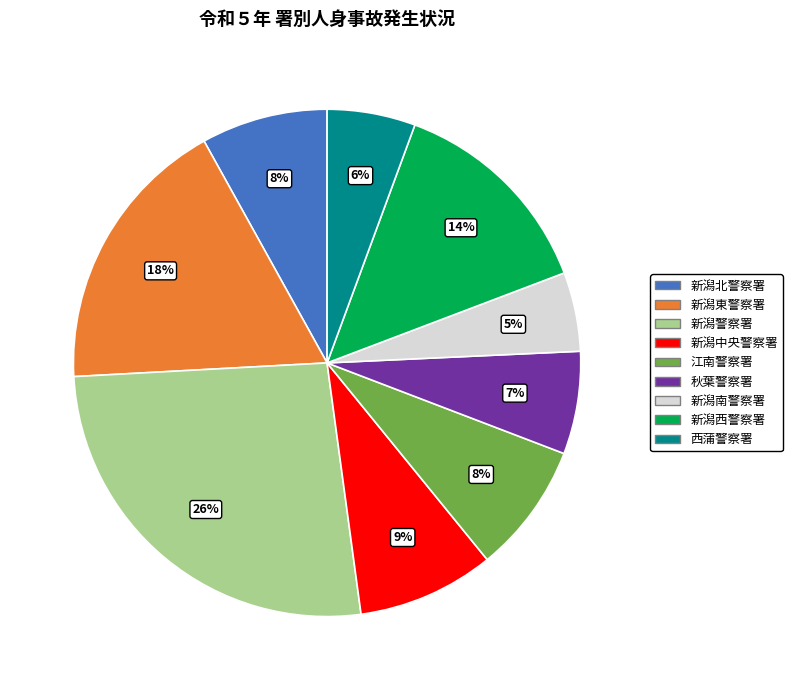

Is it true that 新潟中央警察署 is 9% of the pie?

True